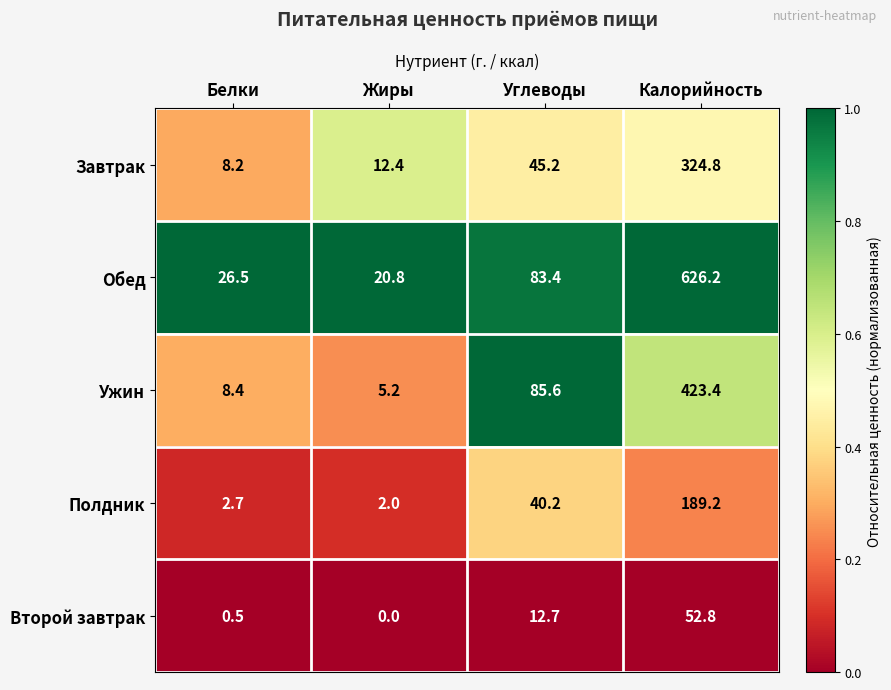

Which series has the largest total across all categories?

Обед